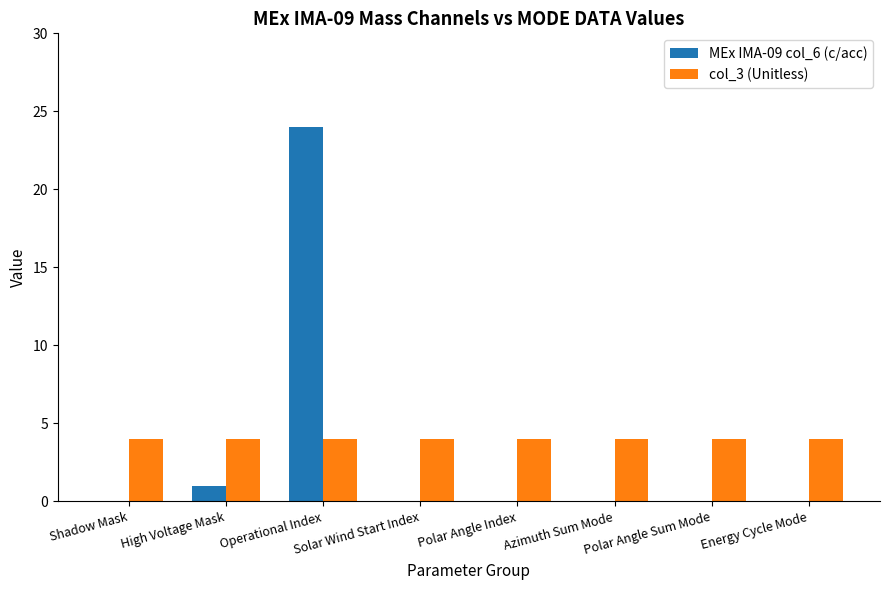

Is the value of MEx IMA-09 col_6 (c/acc) at Shadow Mask greater than the value of col_3 (Unitless) at Shadow Mask?

No